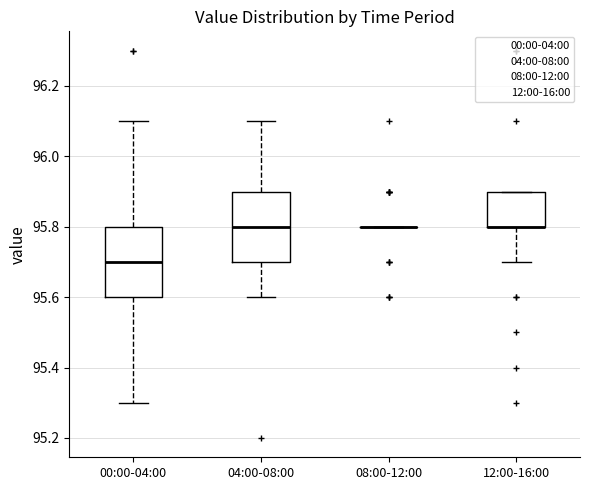

Reading left to right, transcribe this box plot: for each box, give where its median line is, the range the box spans, and where its two whiskers end, as read against the y-axis. The values are not printed on the chart, so give them approximately, as read against the axis.

00:00-04:00: median 95.7, box 95.6 to 95.8, whiskers 95.3 to 96.1
04:00-08:00: median 95.8, box 95.7 to 95.9, whiskers 95.6 to 96.1
08:00-12:00: box collapsed to a line at 95.8, whiskers 95.8 to 95.8
12:00-16:00: median 95.8 (drawn on the box's lower edge), box 95.8 to 95.9, whiskers 95.7 to 95.9